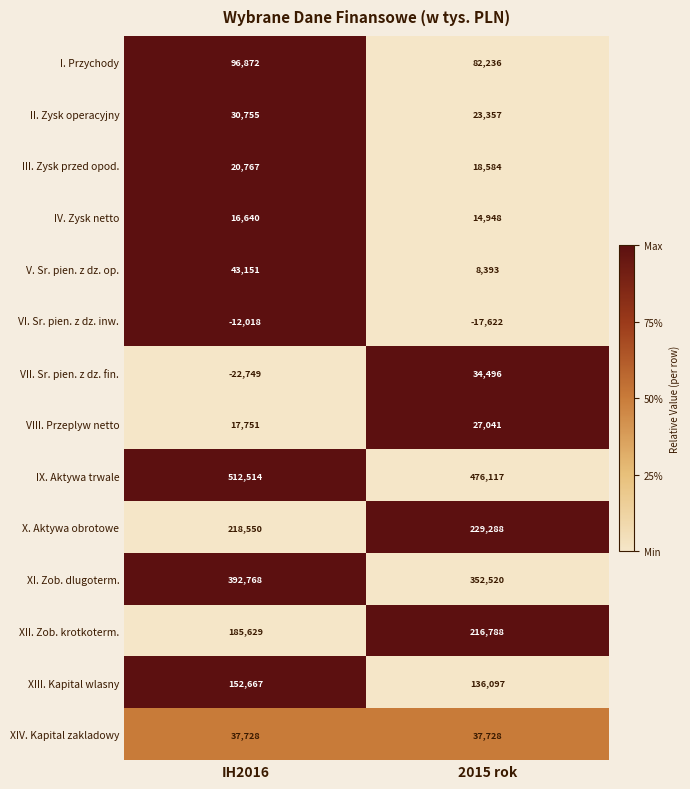

What is the difference between the highest and lowest values at IH2016?

535263